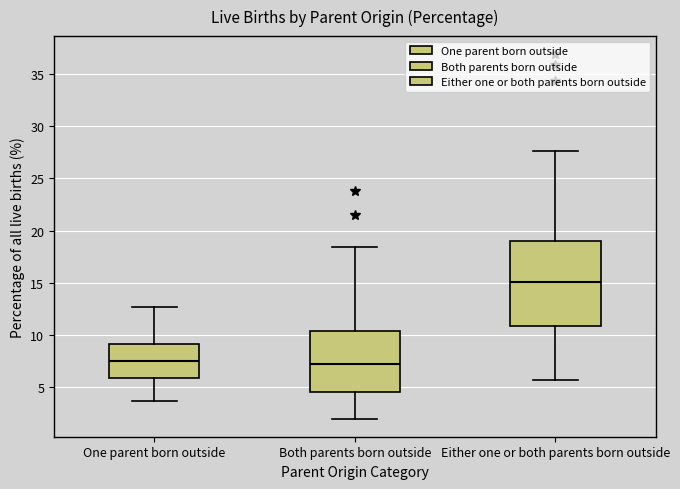

Reading left to right, transcribe this box plot: for each box, give where its median line is, the range the box spans, and where its two whiskers end, as read against the y-axis. The values are not printed on the chart, so give them approximately, as read against the axis.

One parent born outside: median 7.5, box 6.0 to 9.0, whiskers 3.5 to 12.5
Both parents born outside: median 7.0, box 4.5 to 10.5, whiskers 2.0 to 18.5
Either one or both parents born outside: median 15.0, box 11.0 to 19.0, whiskers 5.5 to 27.5